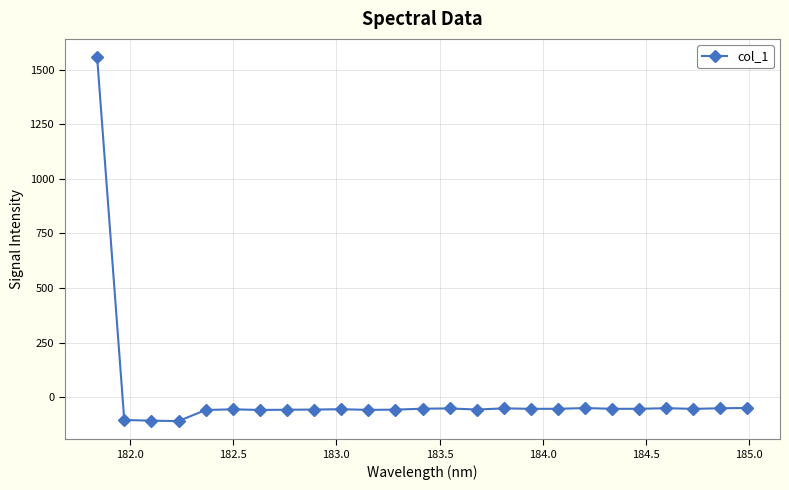

What is the greatest value displayed?

1557.0